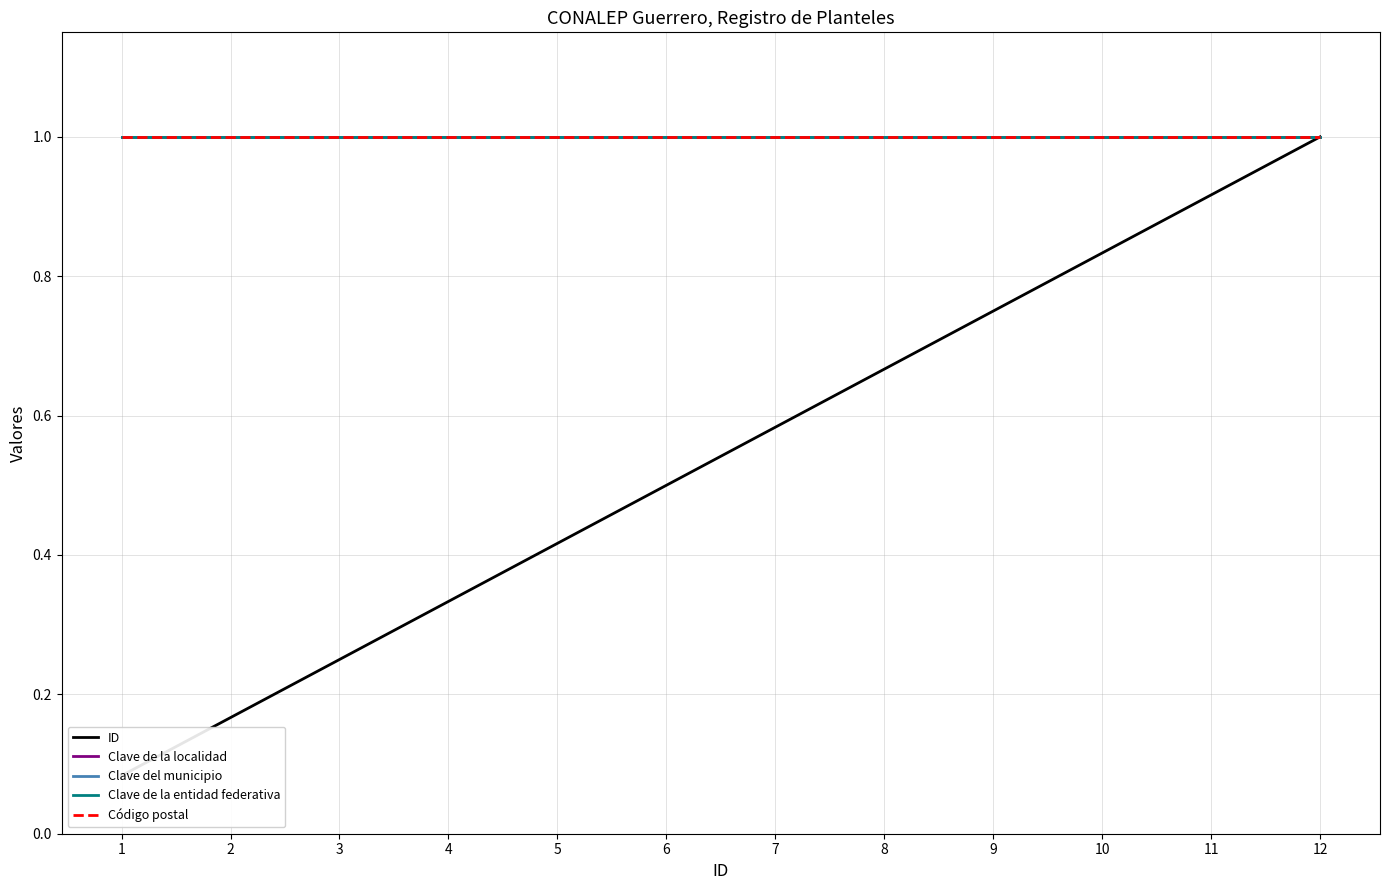

List the labels in order of Clave del municipio value, largest first.

1, 2, 3, 4, 5, 6, 7, 8, 9, 10, 11, 12